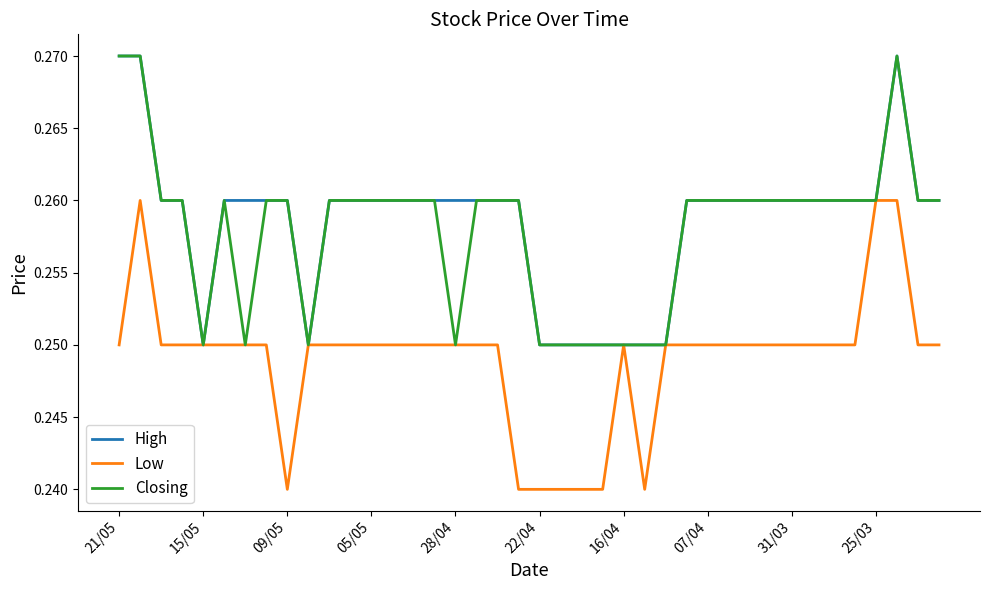

The High series shows 0.4 at 07/04. True or false?

False